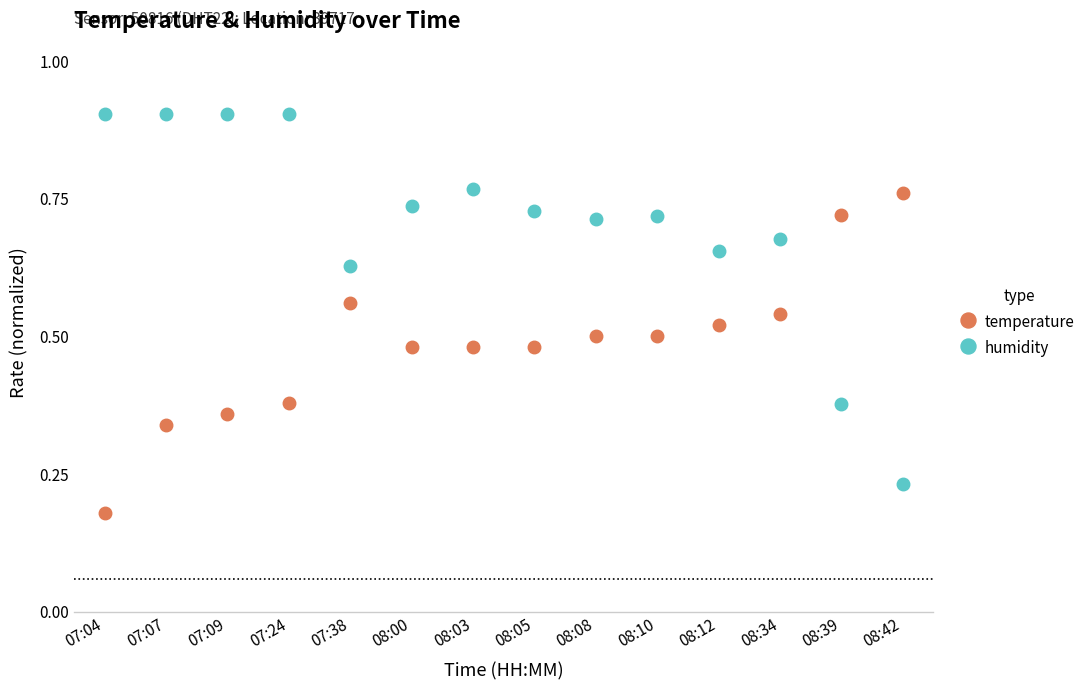

Is it true that temperature equals 0.5 at 08:00?

True